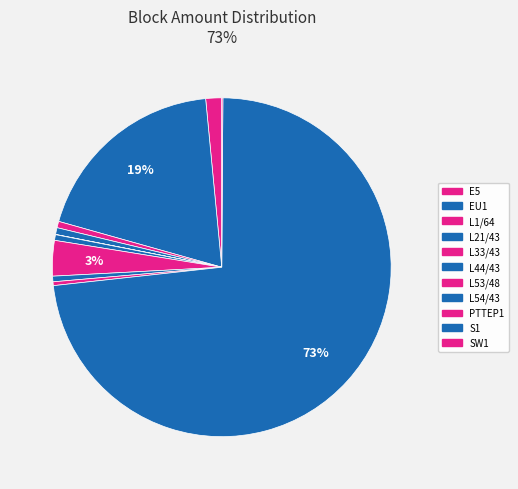

To the nearest percent, what is the difference between the largest and smallest slice percentages?

73%